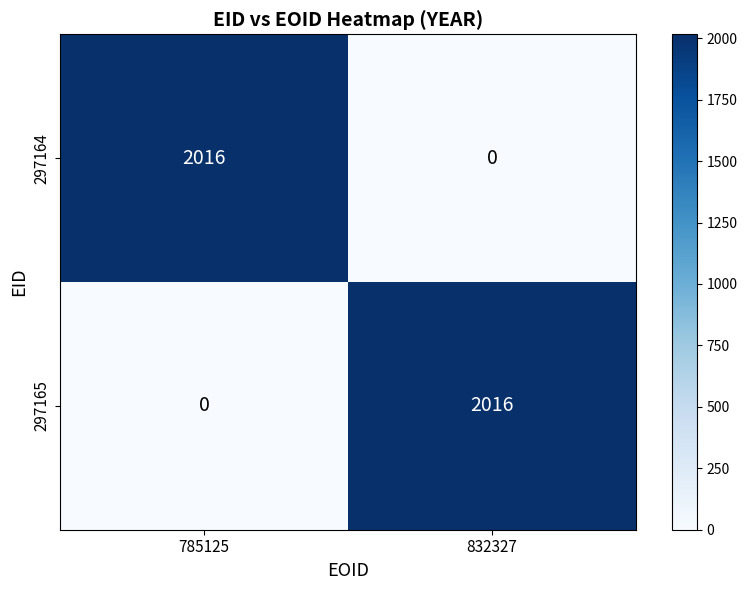

Read the 297165 value at 832327, to the nearest 50.

2000